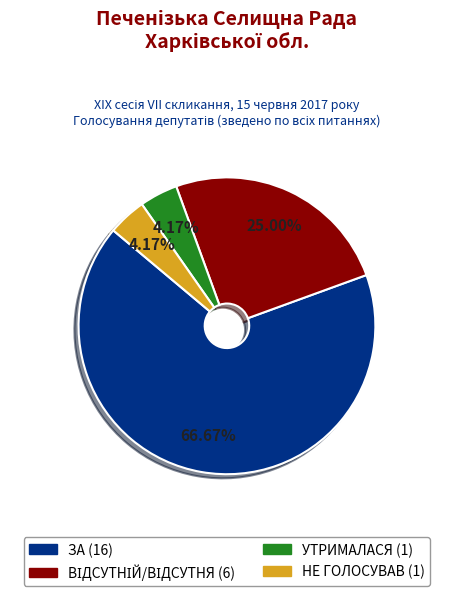

Is there any slice that represents more than half of the pie?

Yes